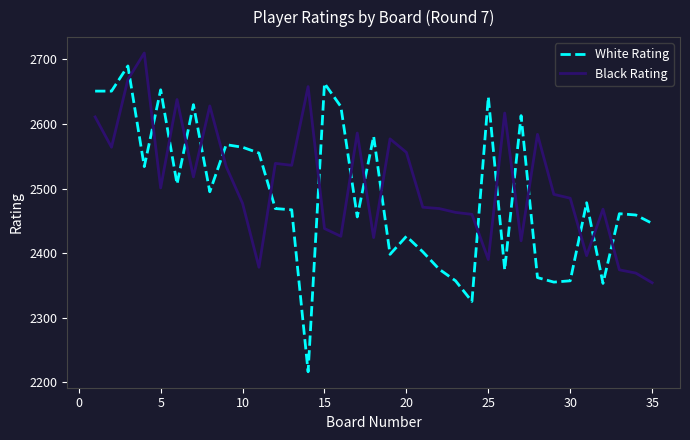

Which series has the widest spread of values?

White Rating